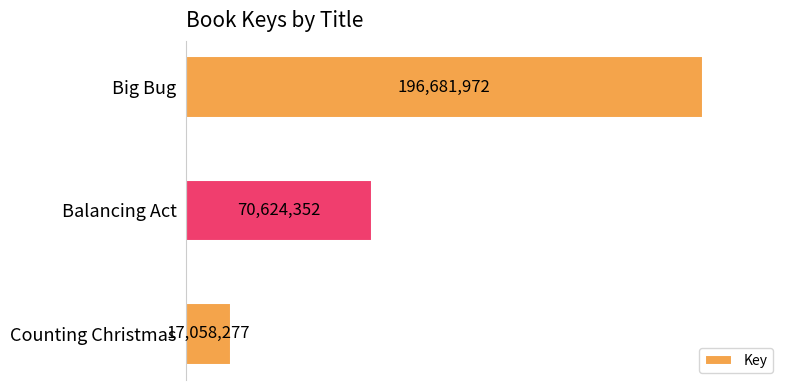

Rank the categories by value from highest to lowest.

Big Bug, Balancing Act, Counting Christmas